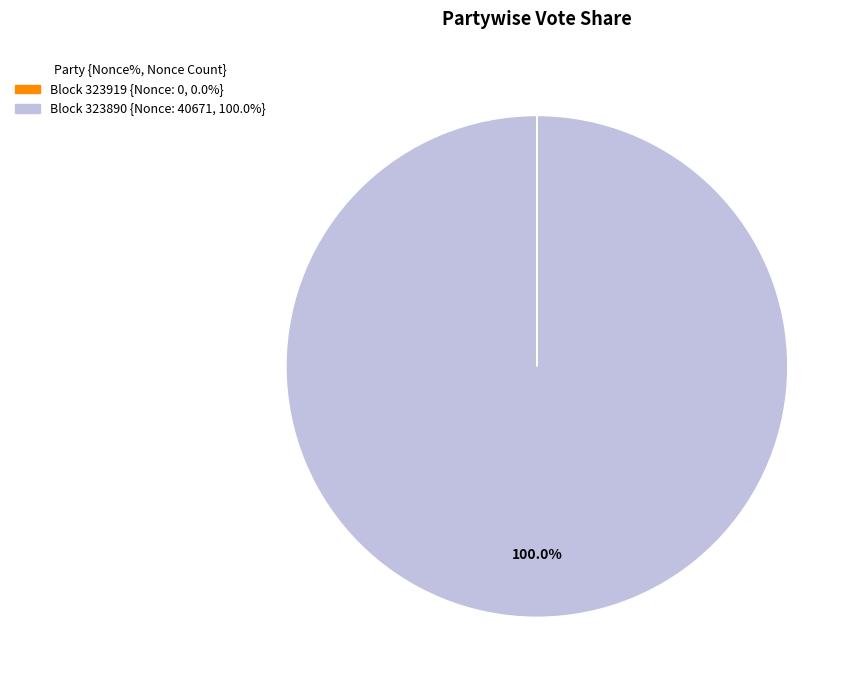

Is there a majority slice in this chart?

Yes